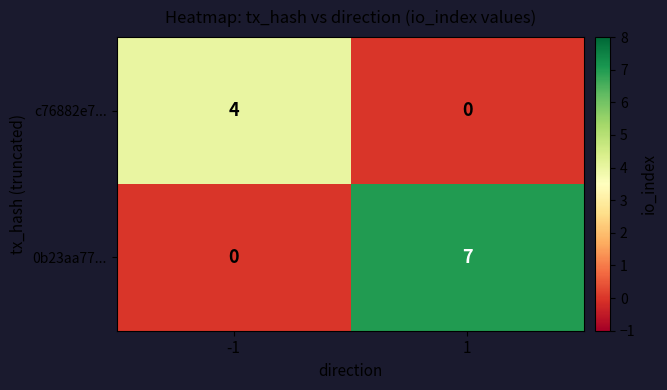

What is the difference between the highest and lowest values at 1?

7